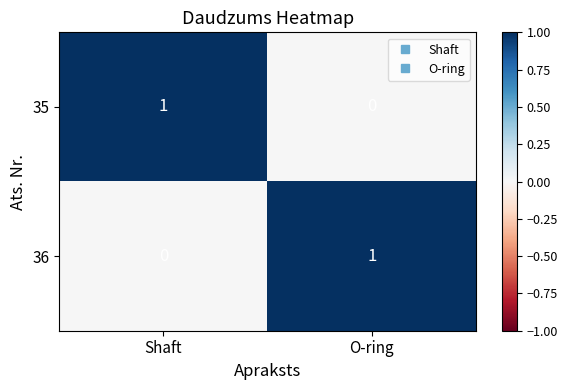

At how many categories does at least one series exceed 0?

2